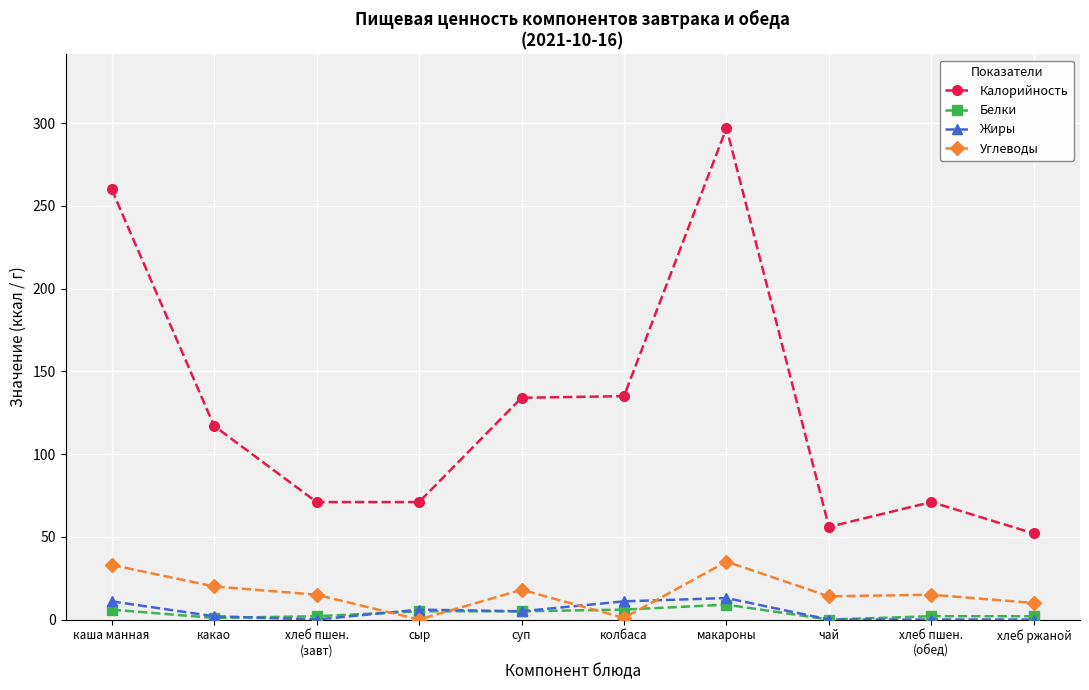

Is the value of Калорийность at какао greater than the value of Белки at хлеб пшен.
(завт)?

Yes